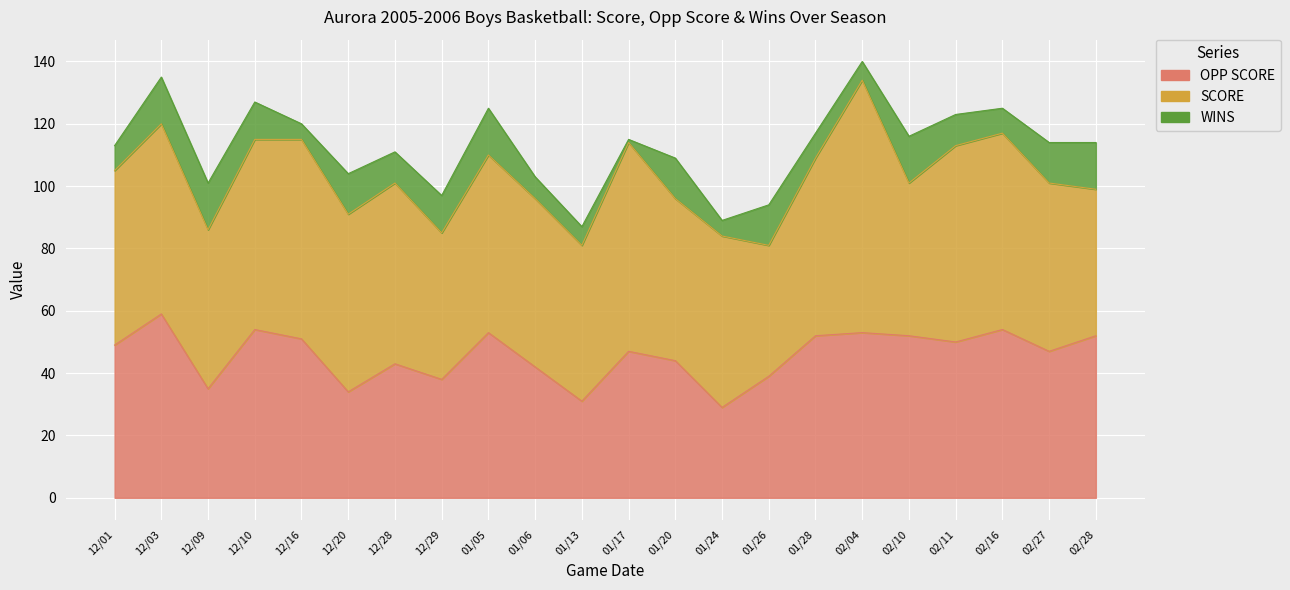

Rank the series at 02/28 from lowest to highest value.

WINS, SCORE, OPP SCORE